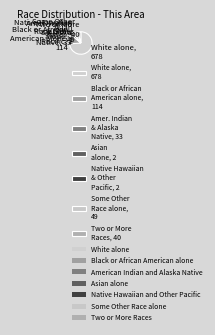

Between Black or African American alone, 114 and Some Other Race alone, 49, which is larger?

Black or African American alone, 114